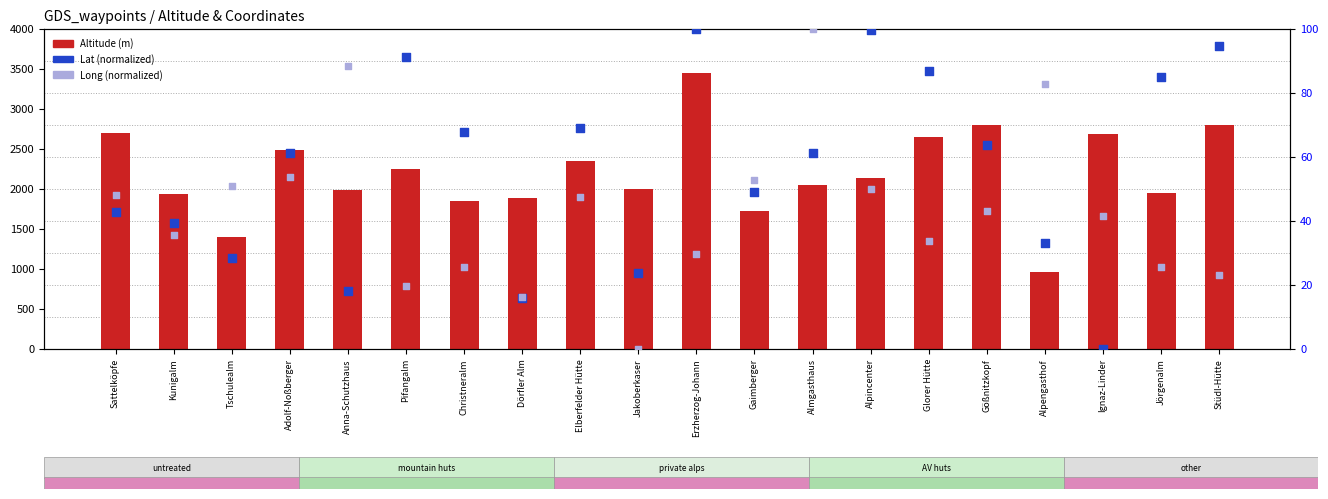

Which series has the largest total across all categories?

Altitude (Meters)